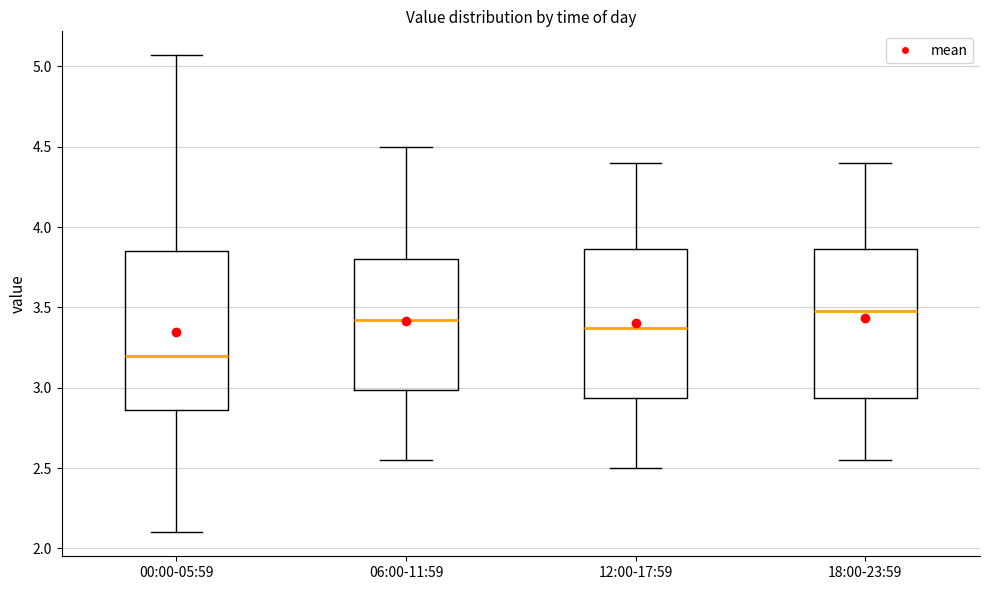

Reading left to right, read every box against the y-axis: the position of its median line, the range the box covers, and the ends of its whiskers. The values are not printed on the chart, so give them approximately, as read against the axis.

00:00-05:59: median 3.20, box 2.85 to 3.85, whiskers 2.10 to 5.05
06:00-11:59: median 3.45, box 3.00 to 3.80, whiskers 2.55 to 4.50
12:00-17:59: median 3.40, box 2.95 to 3.85, whiskers 2.50 to 4.40
18:00-23:59: median 3.50, box 2.95 to 3.85, whiskers 2.55 to 4.40